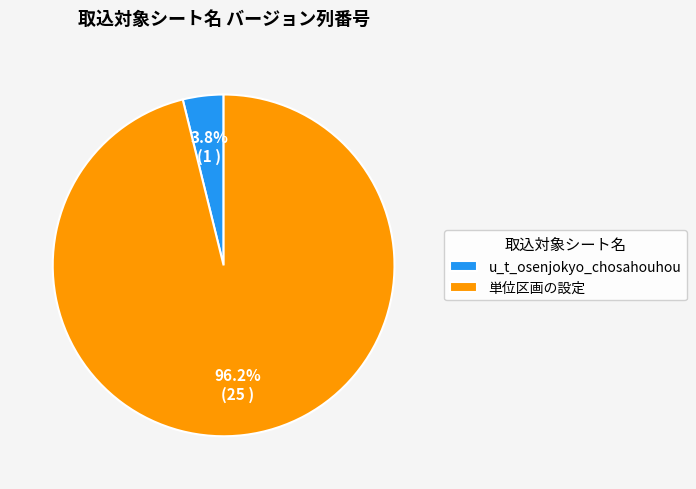

What is the majority slice?

単位区画の設定